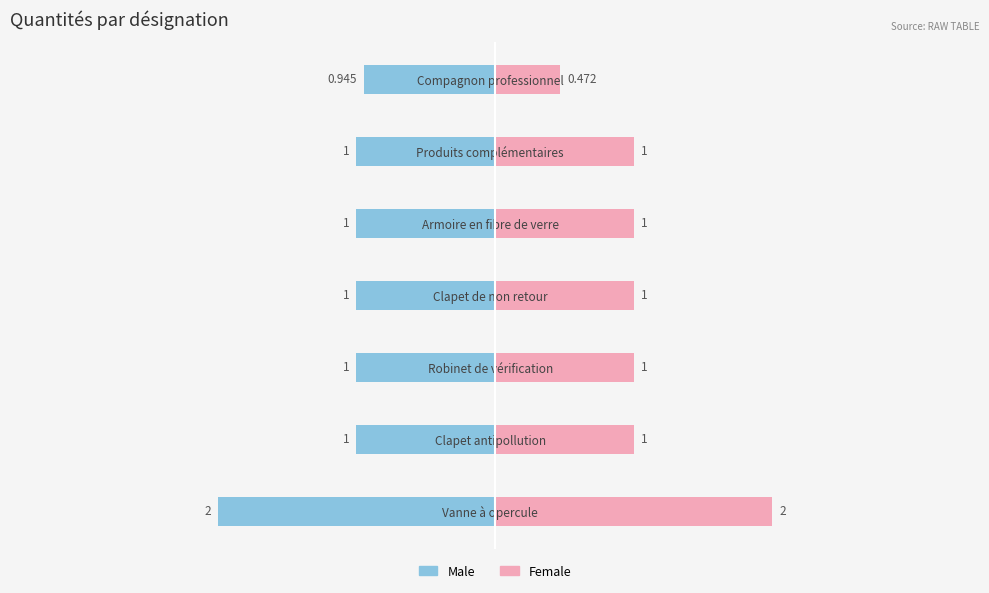

Reading right to left, transcribe all the data shown in this chart.

Male: -0.9	-1.0	-1.0	-1.0	-1.0	-1.0	-2.0
Female: 0.5	1.0	1.0	1.0	1.0	1.0	2.0